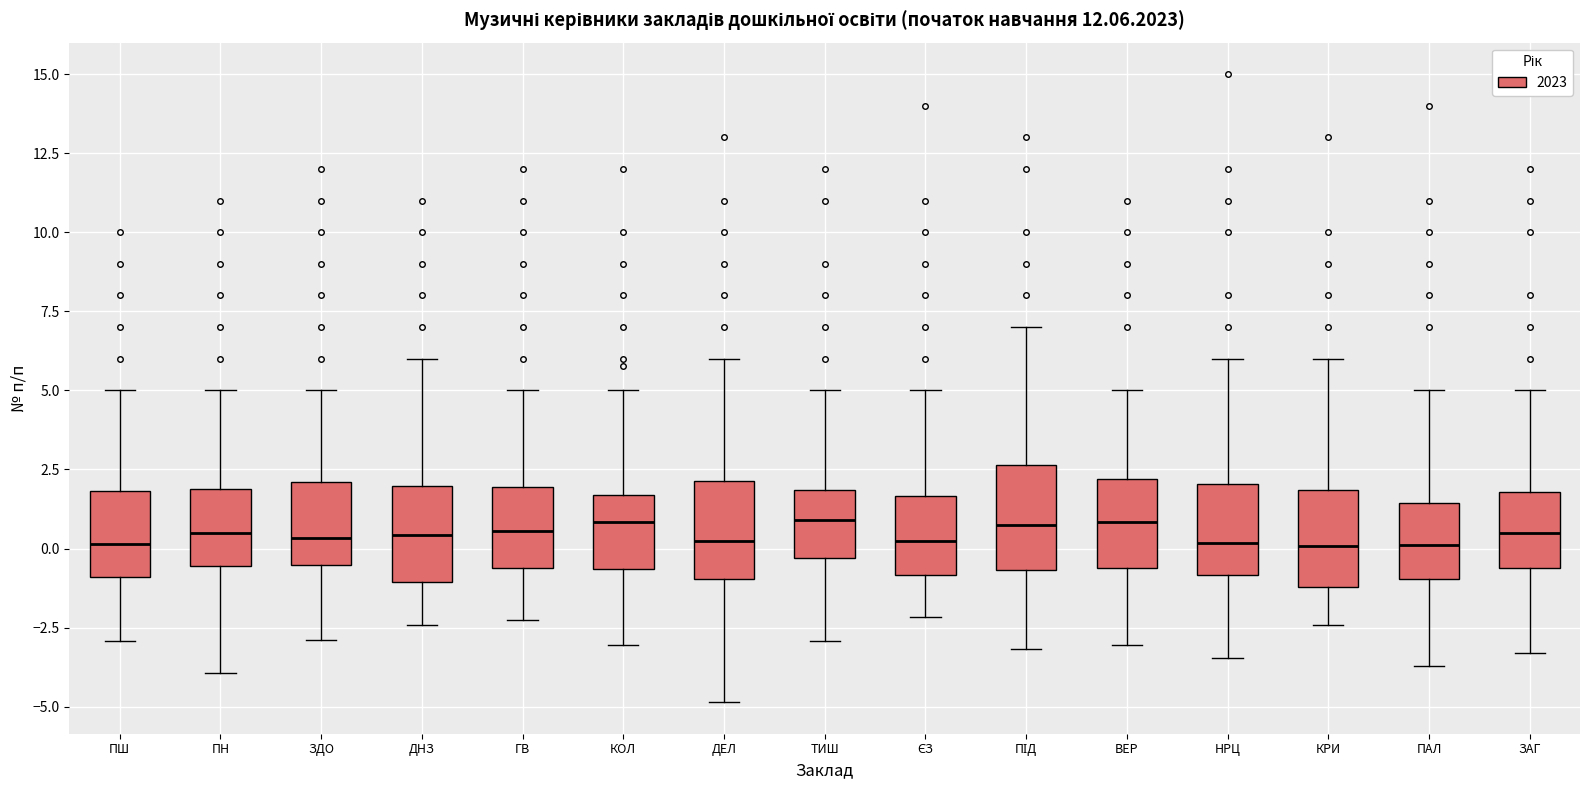

Where does the upper whisker of the box for ПН end on the y-axis? The values are not printed on the chart, so give them approximately, as read against the axis.

5.0